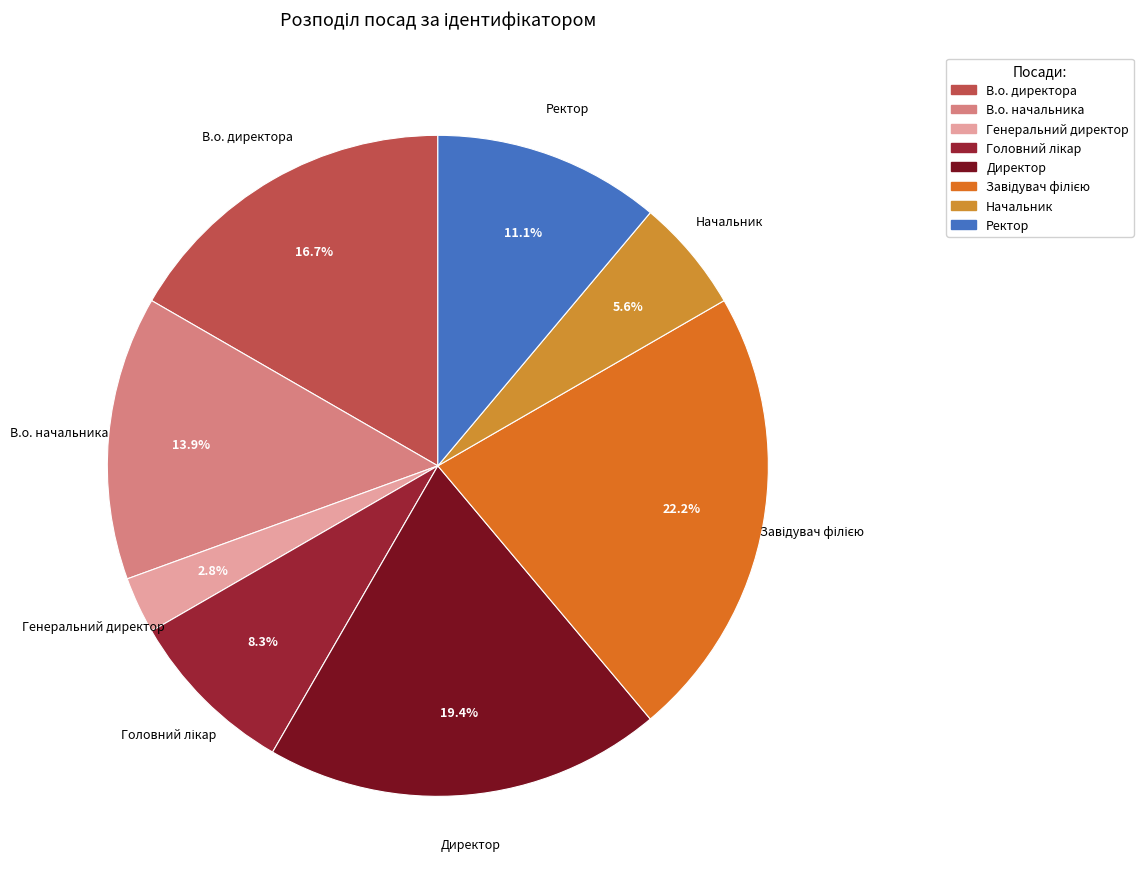

Does any single category account for the majority?

No